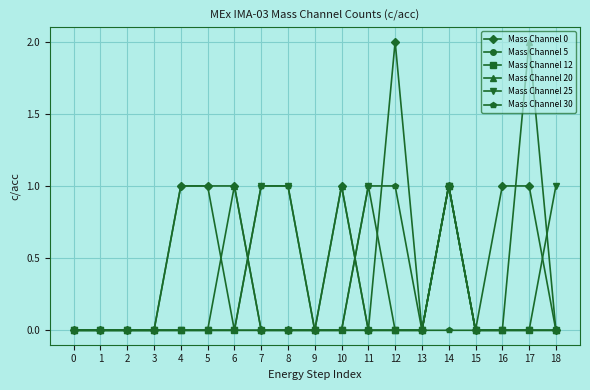

Reading left to right, what are all the values shown in this chart?

Mass Channel 0: 0	0	0	0	1	1	1	0	0	0	1	0	2	0	1	0	1	1	0
Mass Channel 5: 0	0	0	0	0	0	0	0	0	0	0	0	0	0	1	0	0	0	0
Mass Channel 12: 0	0	0	0	0	0	0	0	0	0	0	0	0	0	1	0	0	0	0
Mass Channel 20: 0	0	0	0	0	0	1	0	0	0	1	0	0	0	1	0	0	2	0
Mass Channel 25: 0	0	0	0	0	0	0	1	1	0	0	1	0	0	1	0	0	0	1
Mass Channel 30: 0	0	0	0	1	1	0	1	1	0	0	1	1	0	0	0	0	0	0